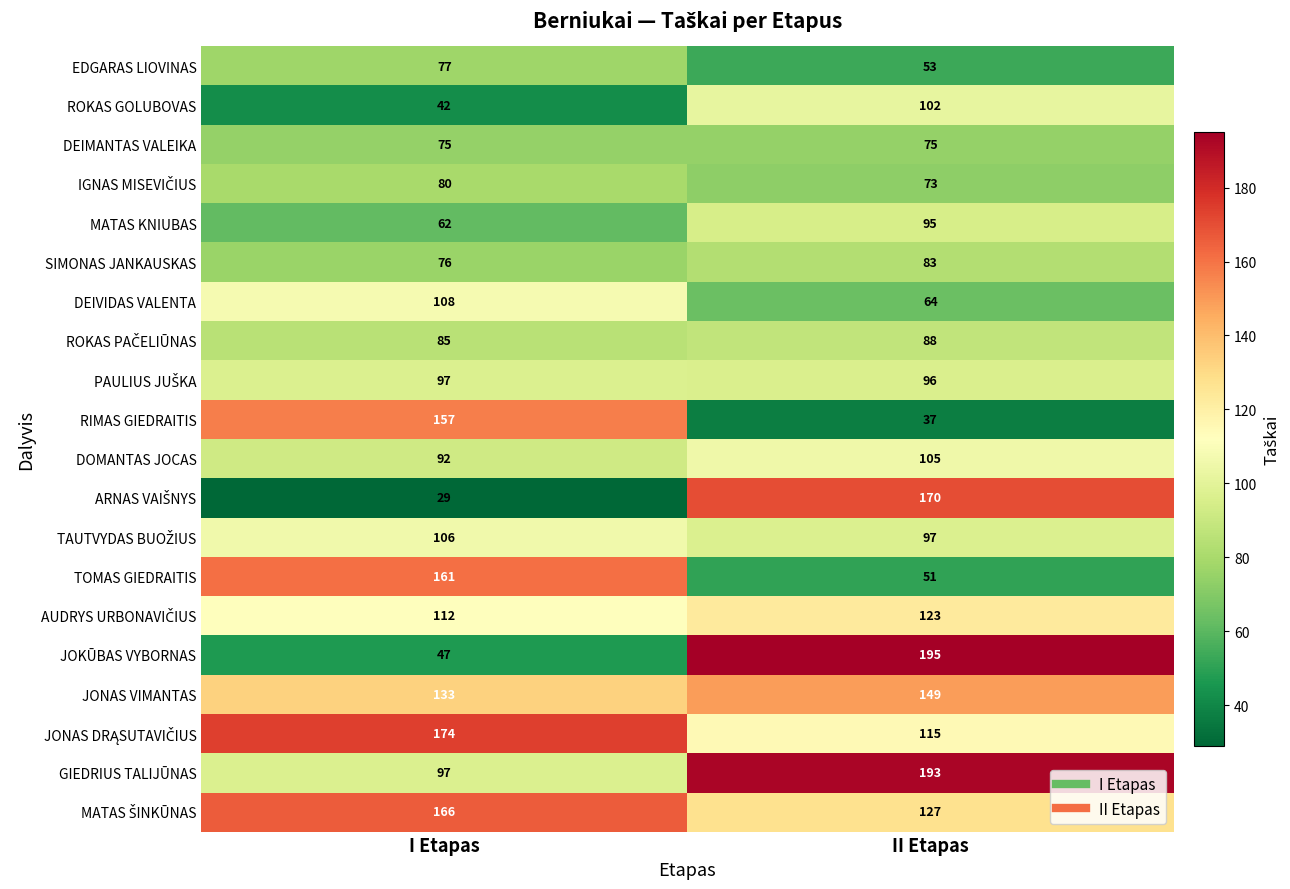

Which category has the highest value across all series?

II Etapas